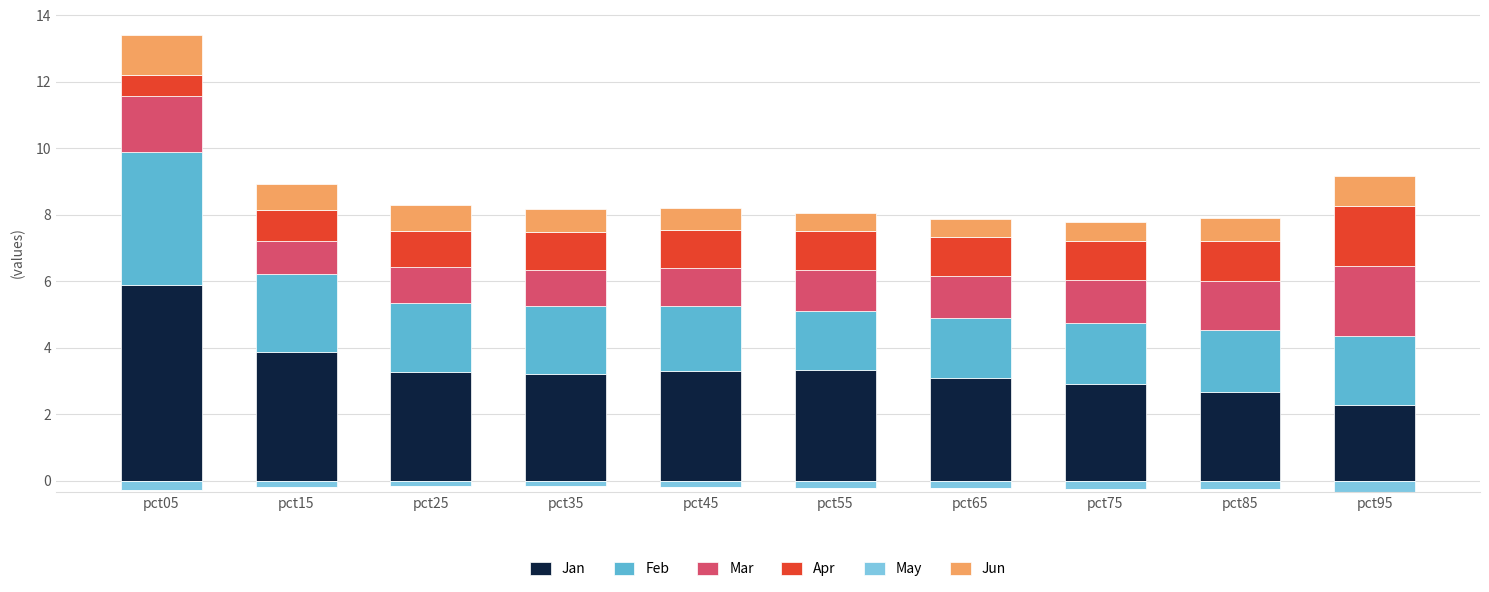

At which label does Jan reach its peak?

pct05